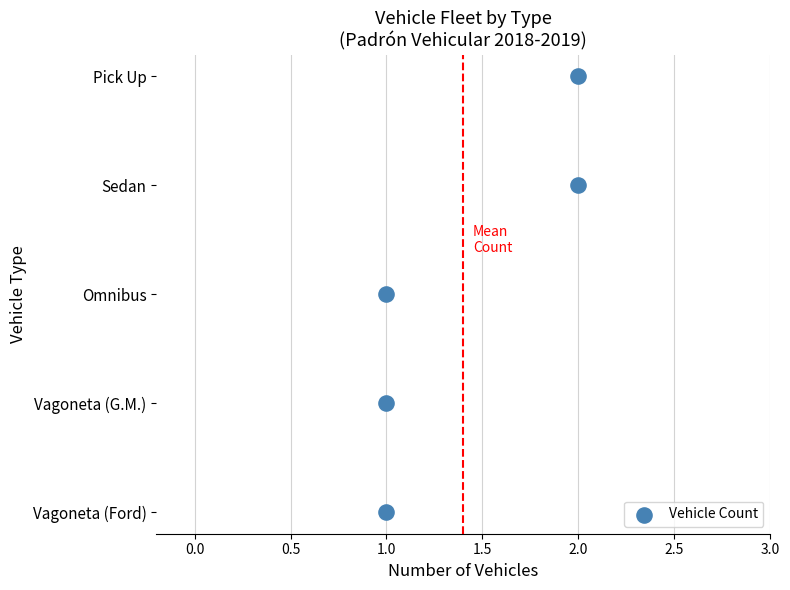

Approximately how many times larger is the value at 1.0 compared to 2.0?

0.5